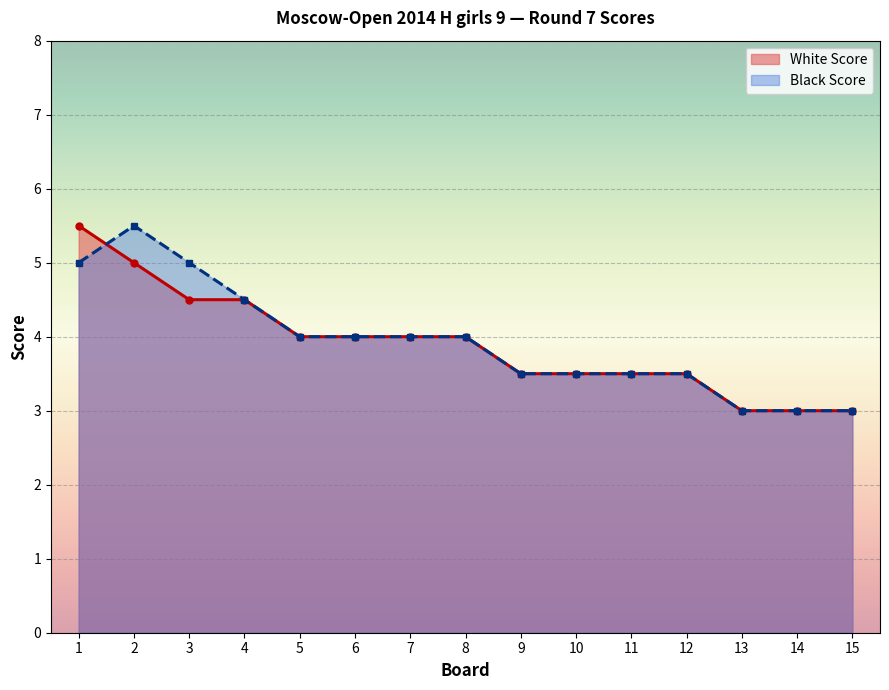

What are all the series names shown in the legend?

White Score, Black Score